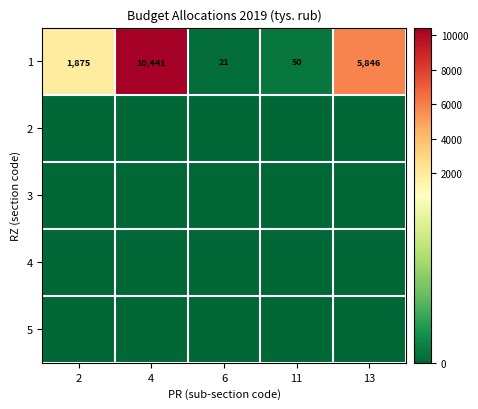

At which category is the sum across all series the highest?

4